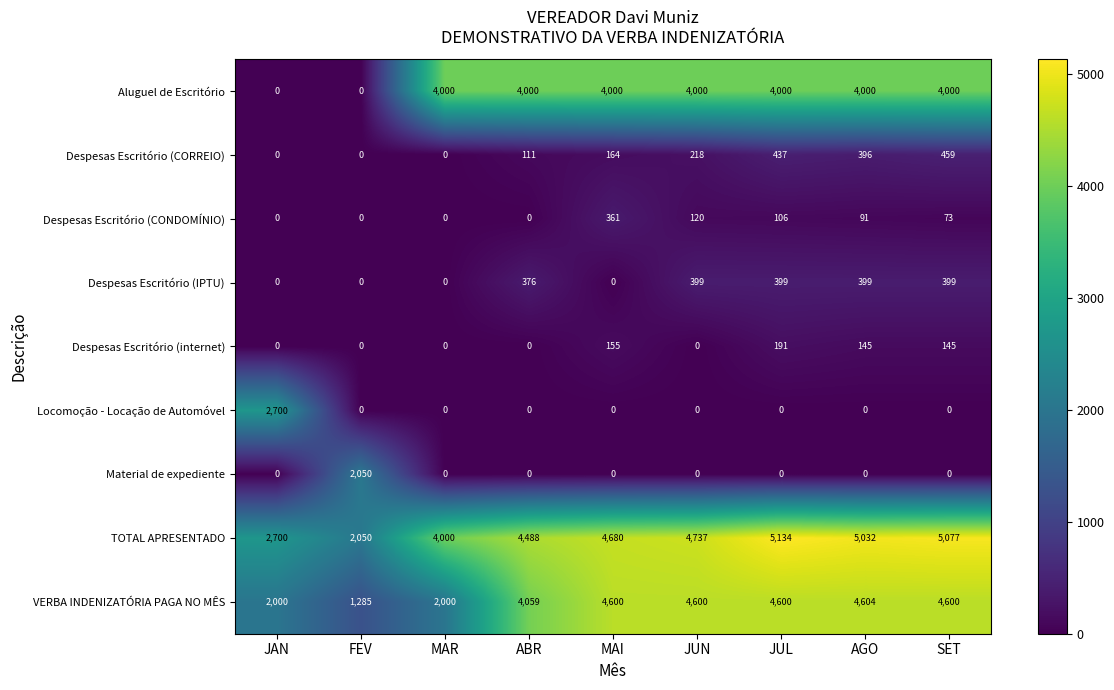

The Despesas Escritório (CONDOMÍNIO) series shows -117 at JAN. True or false?

False